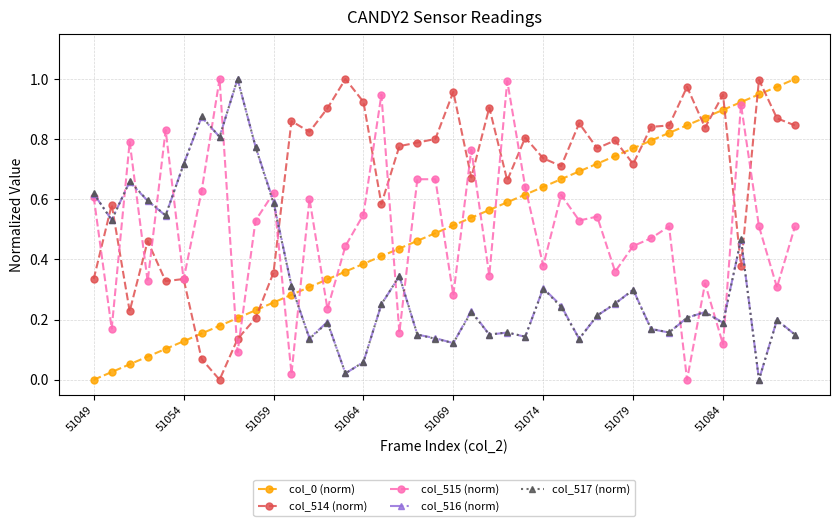

How many distinct data groups are displayed?

5